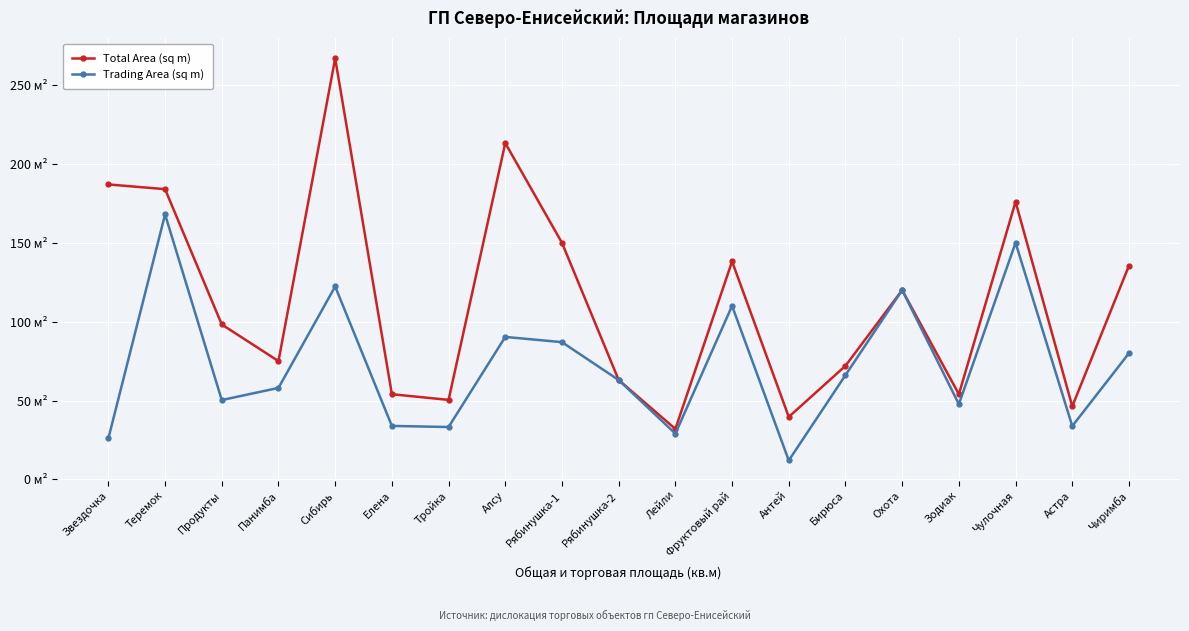

True or false: Total Area (sq m) and Trading Area (sq m) intersect in this chart.

False